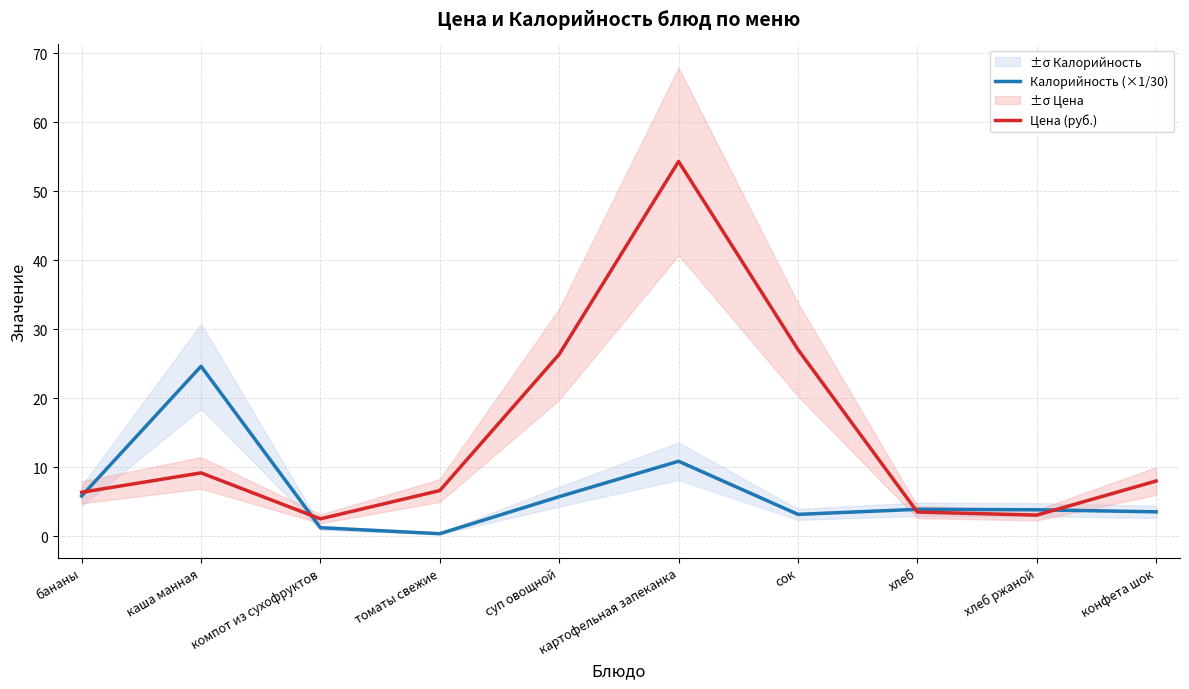

What is the label of the 2nd point from the right?

хлеб ржаной